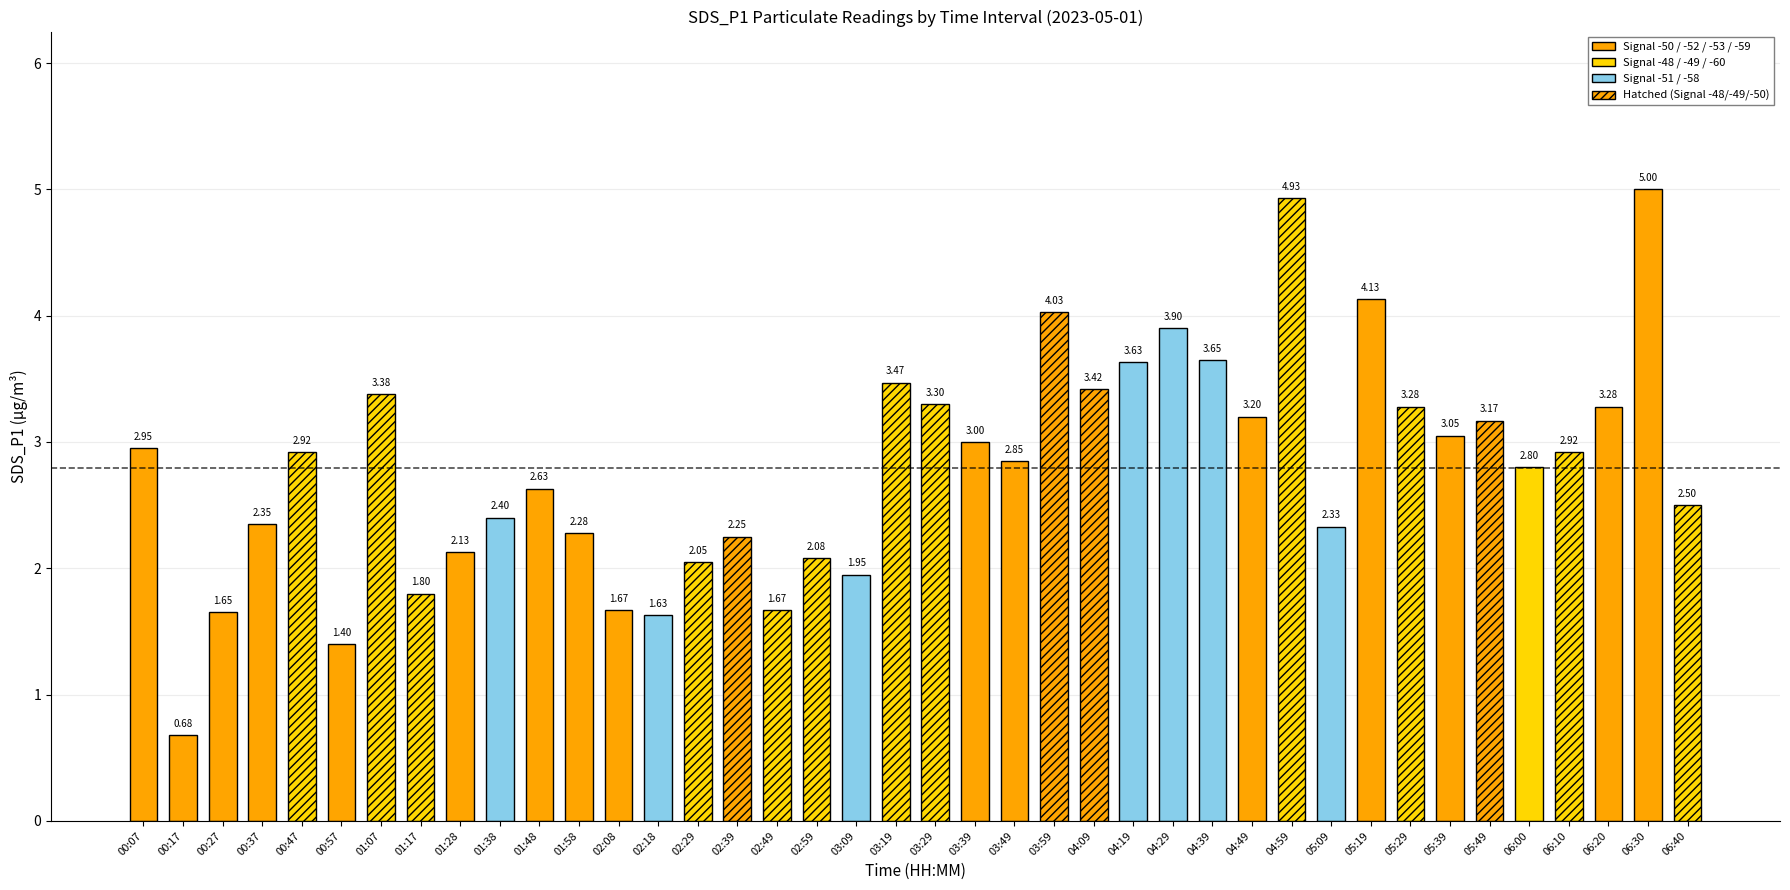

Reading left to right, list all the values displayed in this chart.

3.0	0.7	1.6	2.4	2.9	1.4	3.4	1.8	2.1	2.4	2.6	2.3	1.7	1.6	2.0	2.2	1.7	2.1	1.9	3.5	3.3	3.0	2.9	4.0	3.4	3.6	3.9	3.6	3.2	4.9	2.3	4.1	3.3	3.0	3.2	2.8	2.9	3.3	5.0	2.5